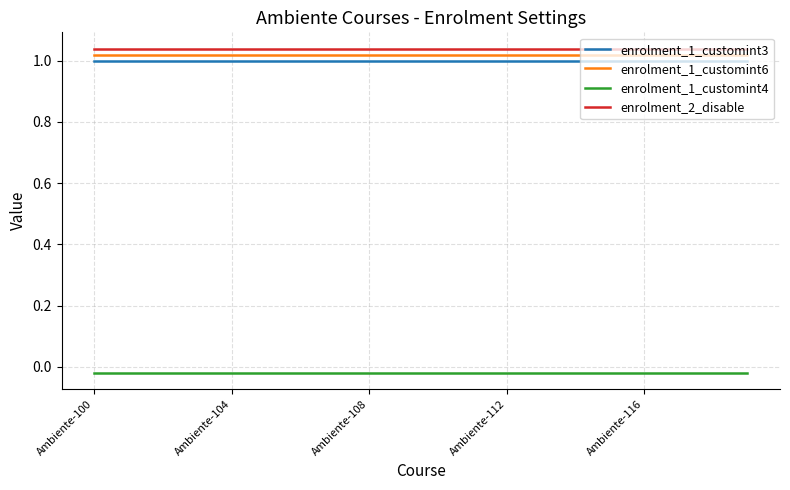

True or false: enrolment_1_customint4 and enrolment_1_customint6 cross at least once.

False